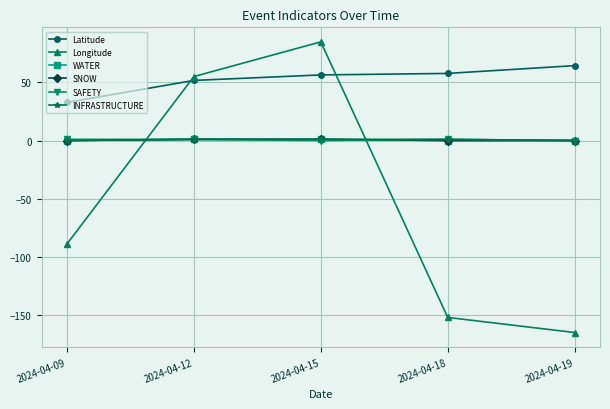

How many times do WATER and Longitude cross each other?

2